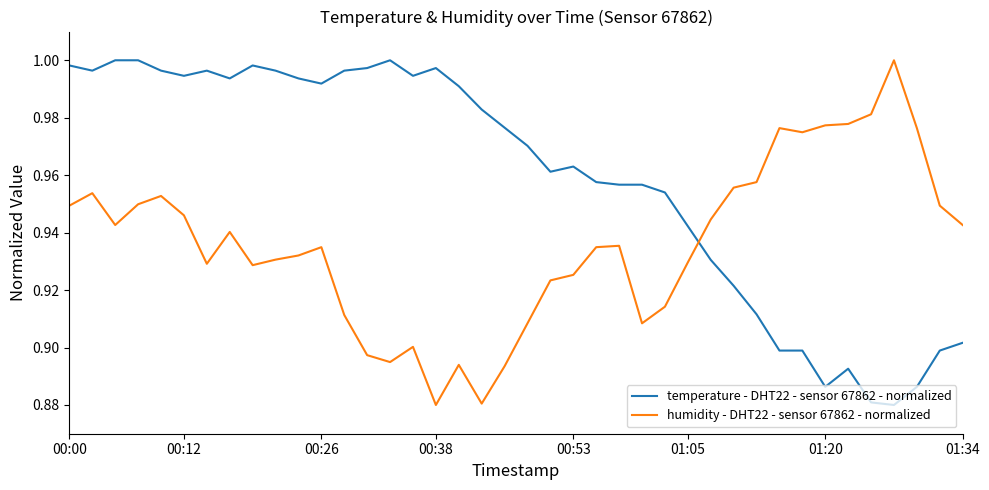

True or false: temperature - DHT22 - sensor 67862 - normalized and humidity - DHT22 - sensor 67862 - normalized intersect in this chart.

True